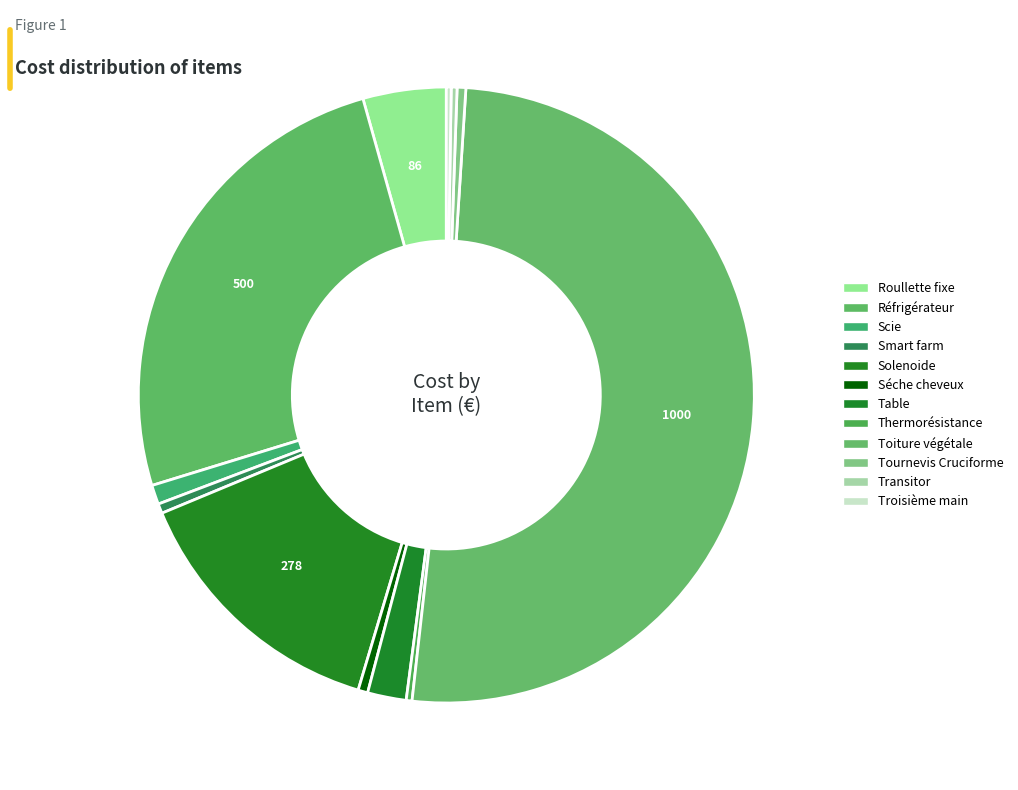

Is there a majority slice in this chart?

Yes